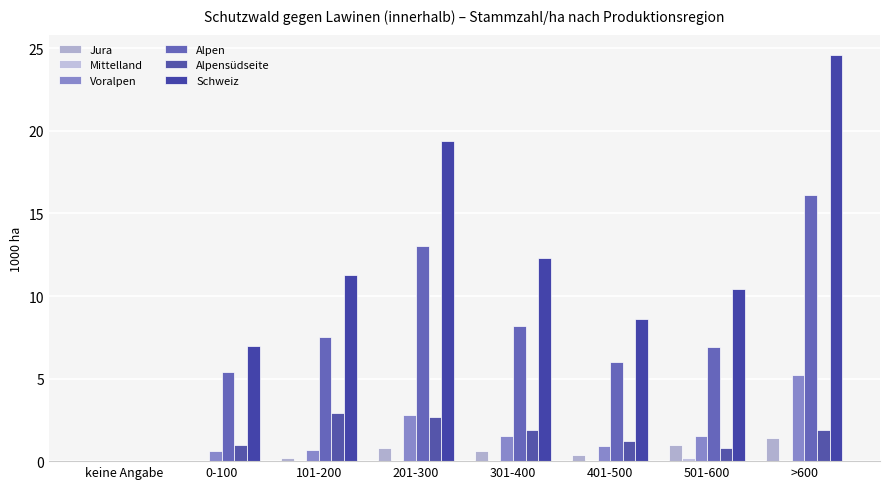

What is the spread (max minus min) of values at 101-200?

11.3